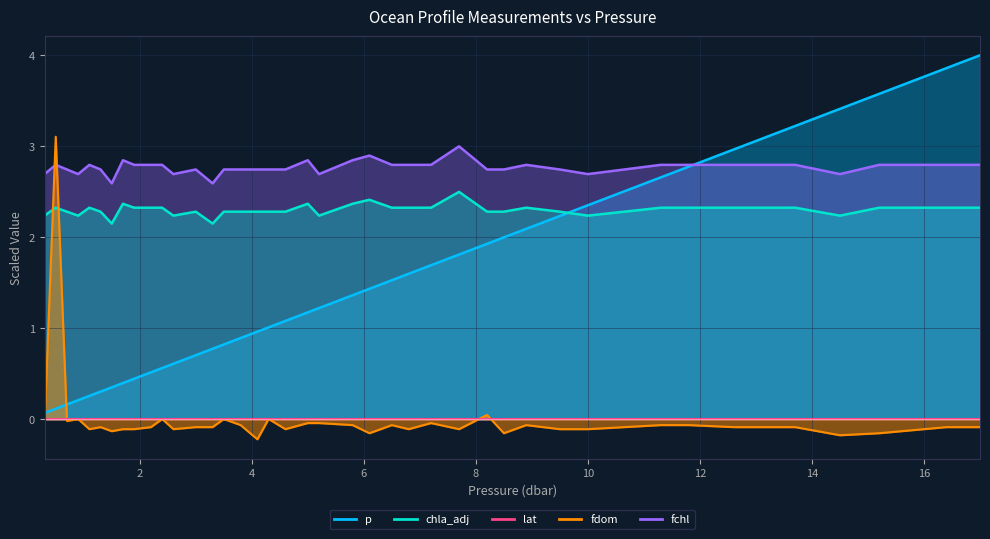

How many times do fchl and p cross each other?

1